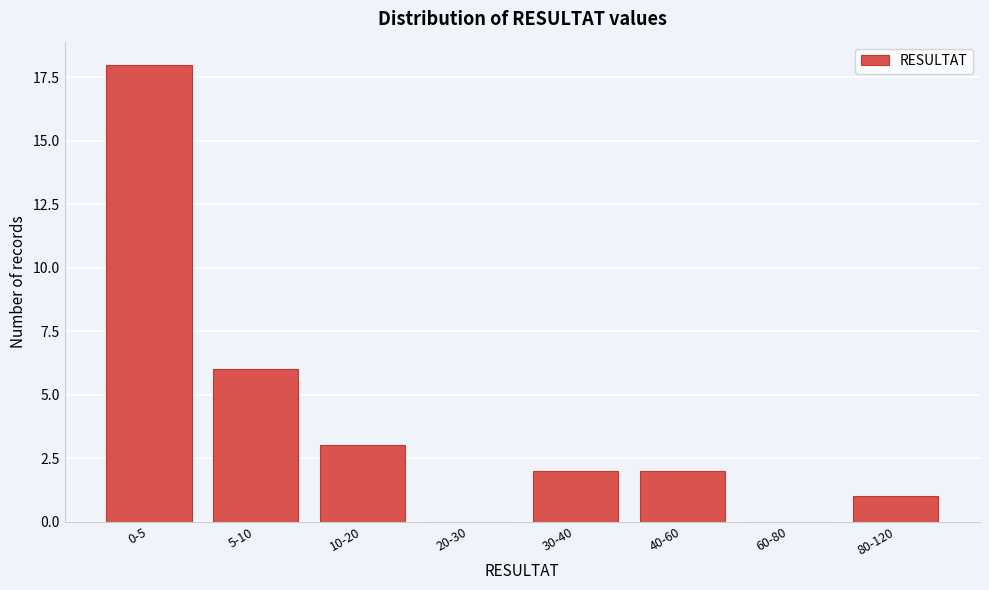

Reading left to right, transcribe all the data shown in this chart.

0-5=18	5-10=6	10-20=3	20-30=0	30-40=2	40-60=2	60-80=0	80-120=1